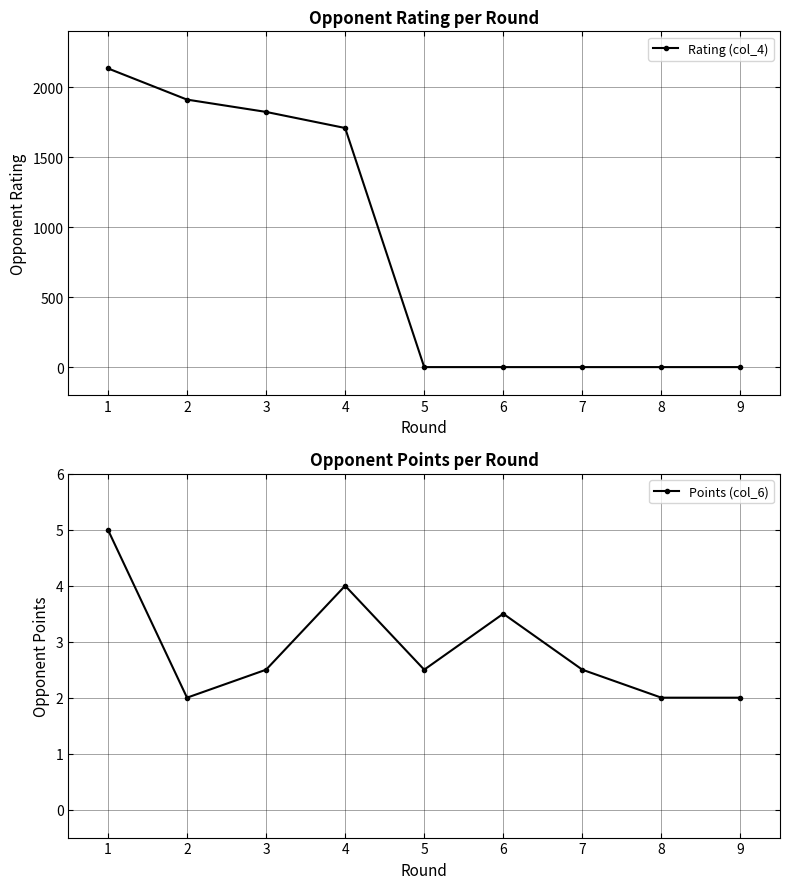

What are all the series names shown in the legend?

Rating (col_4), Points (col_6)